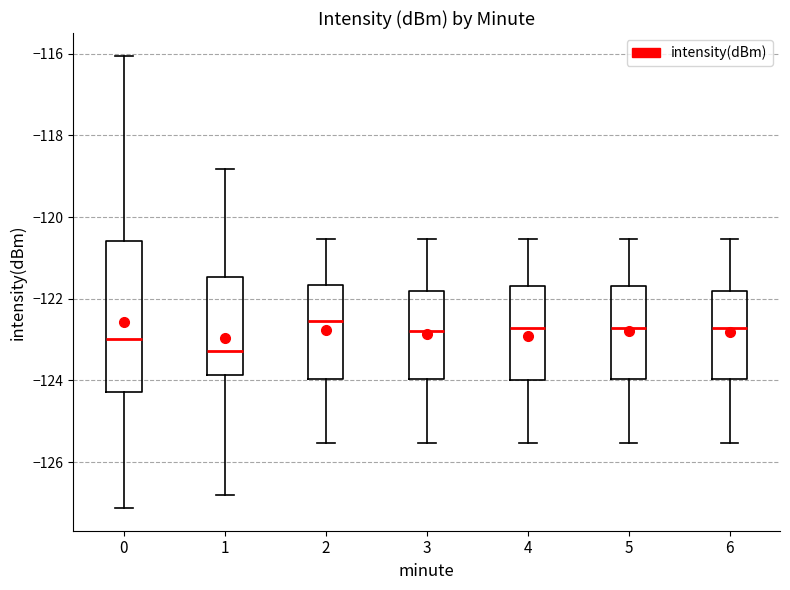

Reading left to right, transcribe this box plot: for each box, give where its median line is, the range the box spans, and where its two whiskers end, as read against the y-axis. The values are not printed on the chart, so give them approximately, as read against the axis.

0: median -123.0, box -124.2 to -120.6, whiskers -127.2 to -116.0
1: median -123.2, box -123.8 to -121.4, whiskers -126.8 to -118.8
2: median -122.6, box -124.0 to -121.6, whiskers -125.6 to -120.6
3: median -122.8, box -124.0 to -121.8, whiskers -125.6 to -120.6
4: median -122.8, box -124.0 to -121.6, whiskers -125.6 to -120.6
5: median -122.8, box -124.0 to -121.6, whiskers -125.6 to -120.6
6: median -122.8, box -124.0 to -121.8, whiskers -125.6 to -120.6